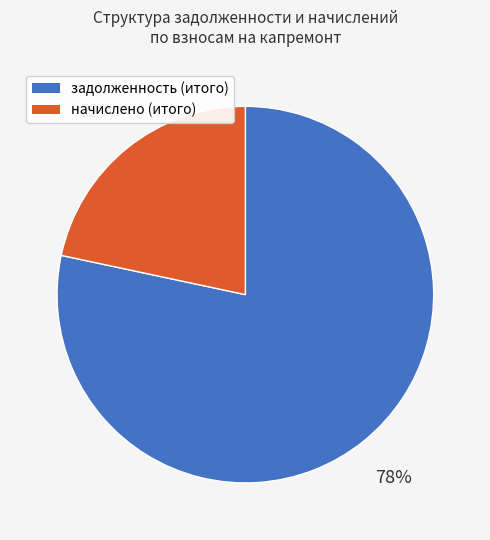

What is the majority slice?

задолженность (итого)